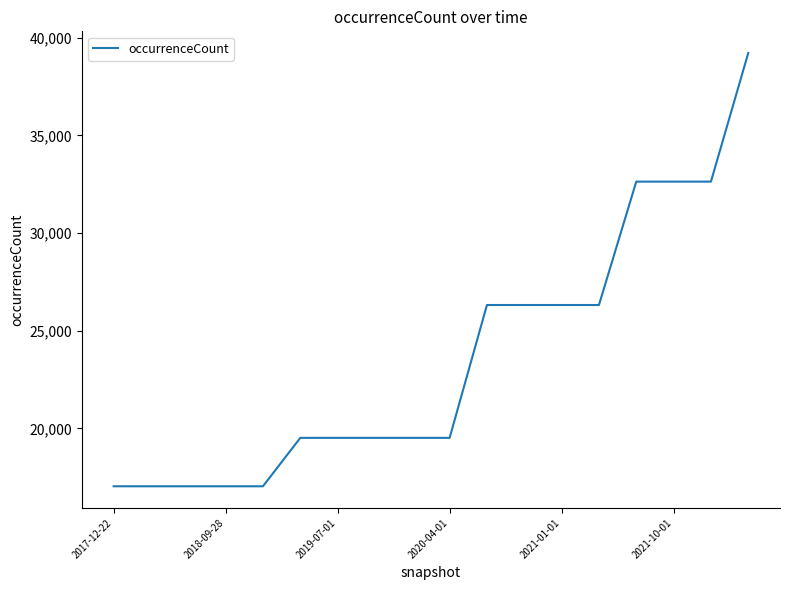

What is the maximum value shown in the chart?

39216